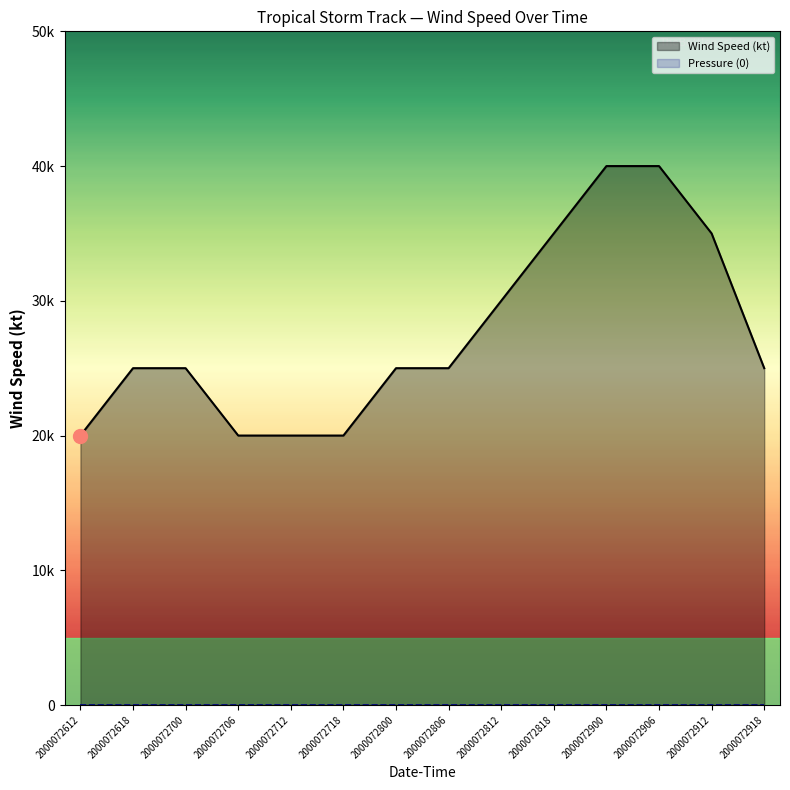

True or false: Wind Speed (kt) has a value of 25 at 2000072918.

True